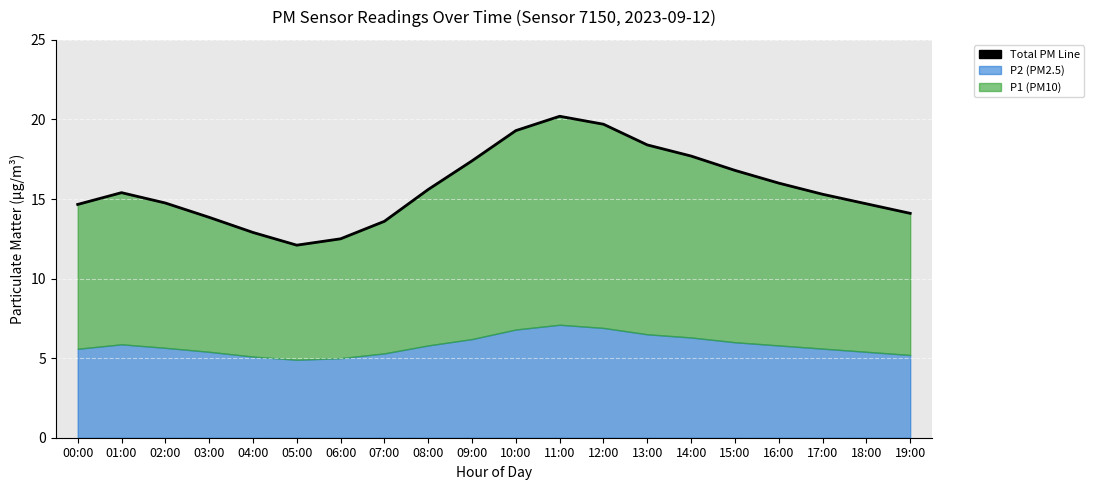

How many lines are shown in the chart?

1